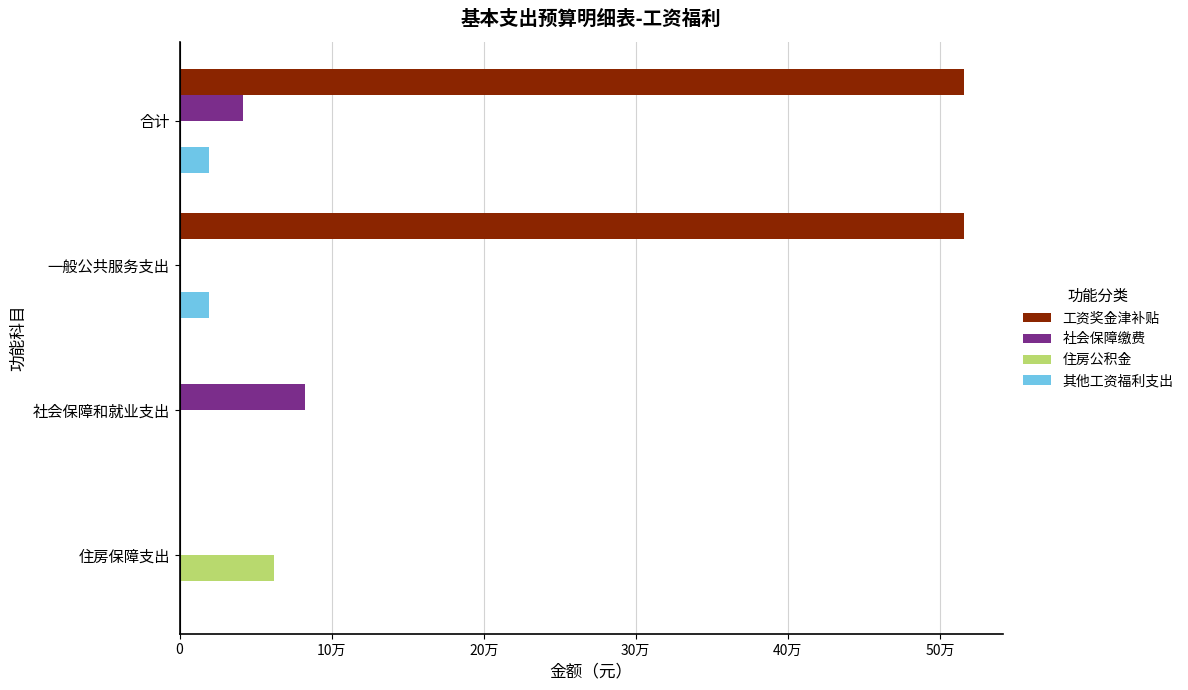

What are all the series names shown in the legend?

工资奖金津补贴, 社会保障缴费, 住房公积金, 其他工资福利支出